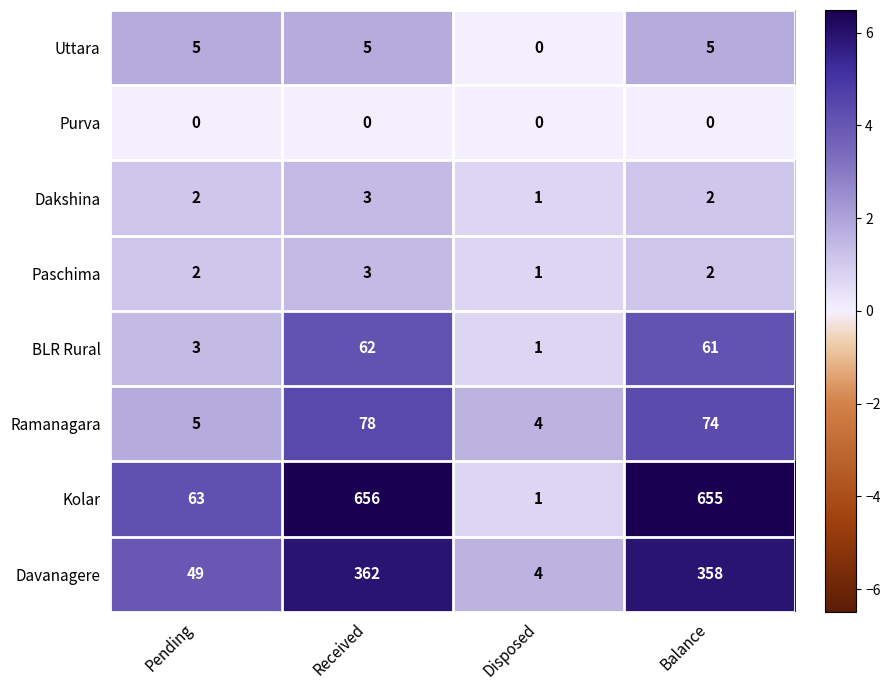

Count the Uttara values in the range 5 to 6.

3